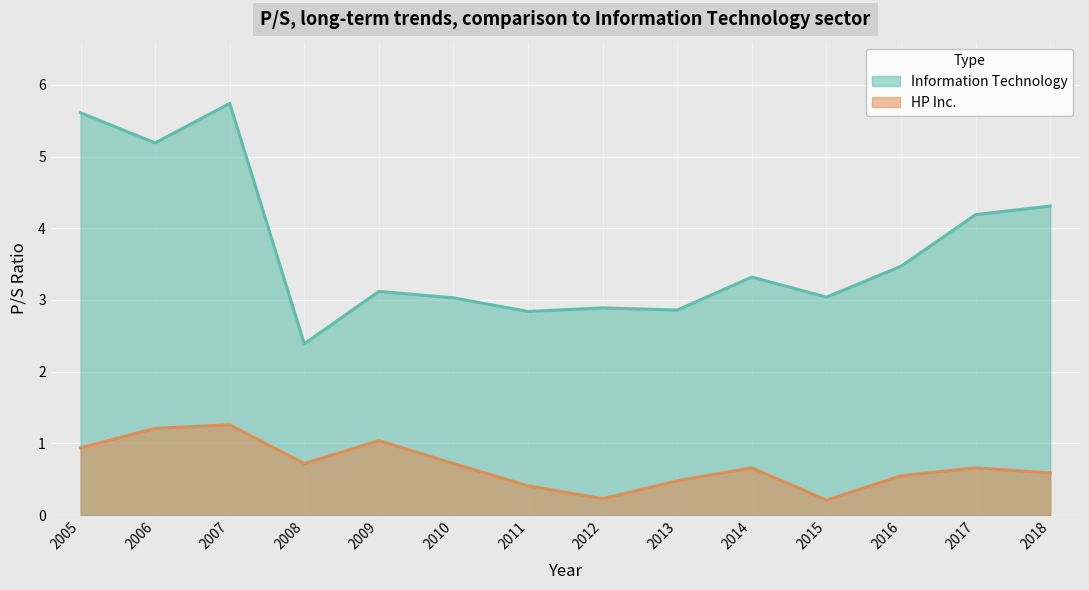

At how many categories does at least one series exceed 2?

14